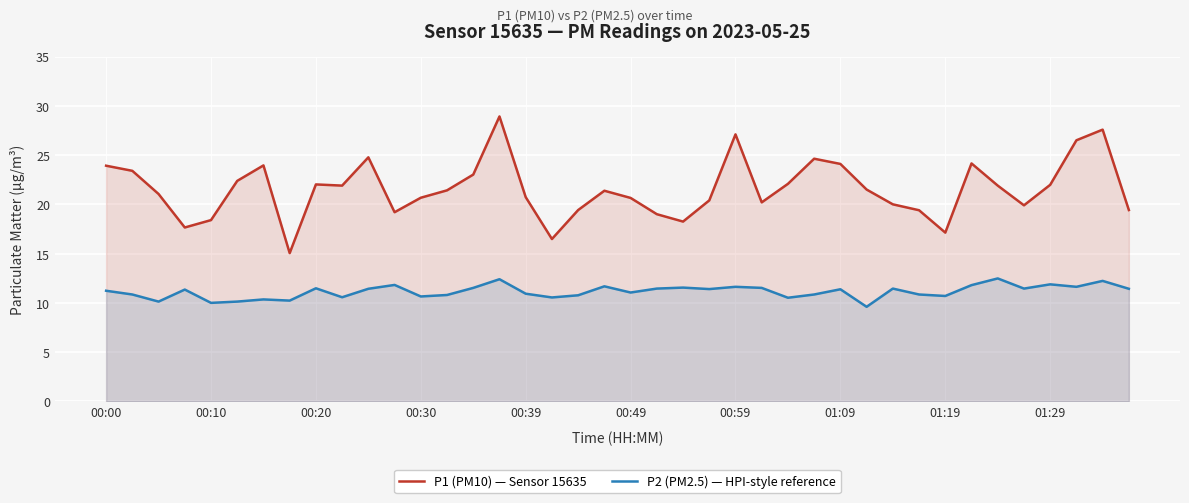

At 01:09, list the series in order from largest to smallest.

P1 (PM10) — Sensor 15635, P2 (PM2.5) — HPI-style reference